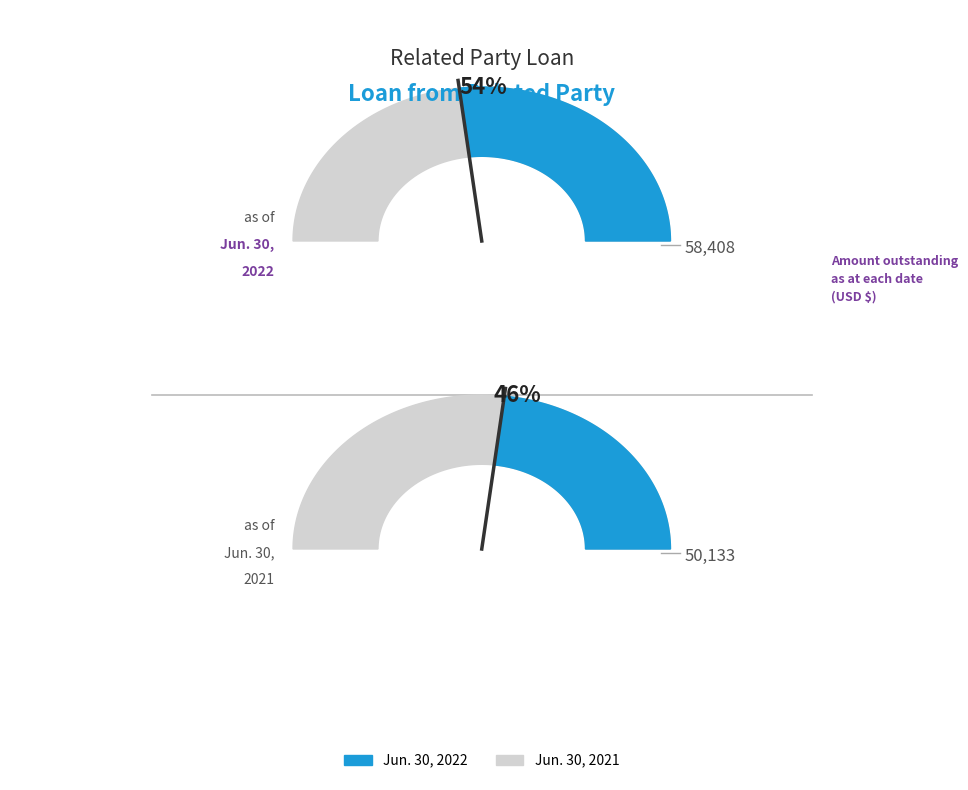

Which slice is the largest?

Jun. 30, 2022